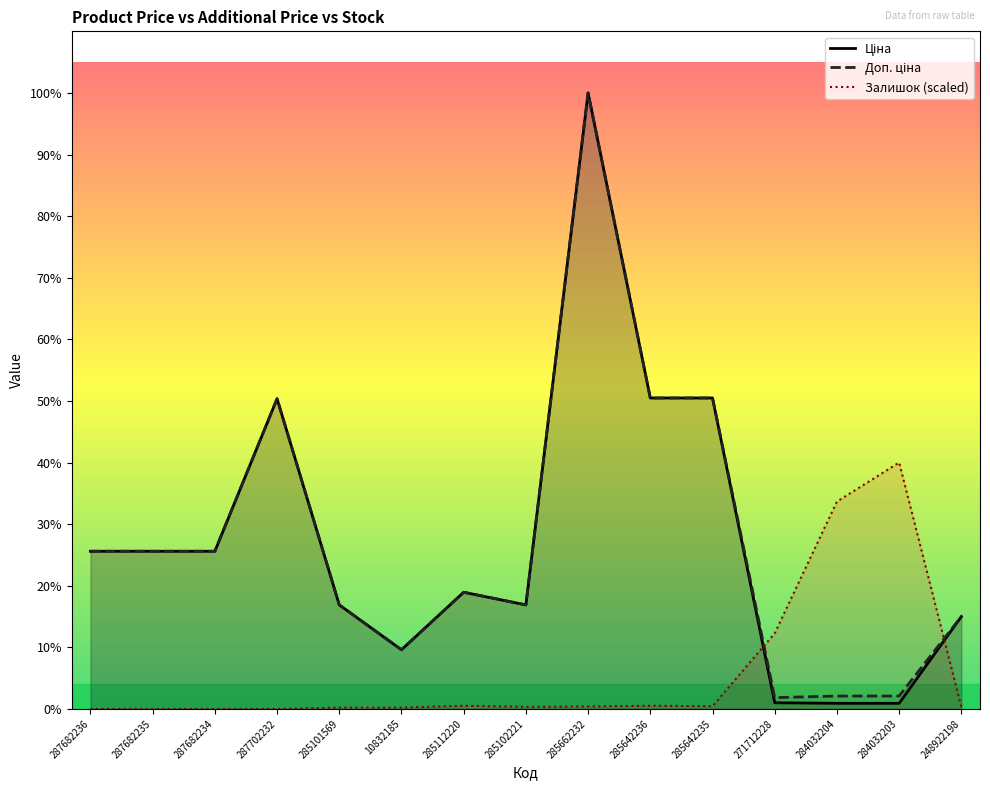

What position from the left is 285642235?

11